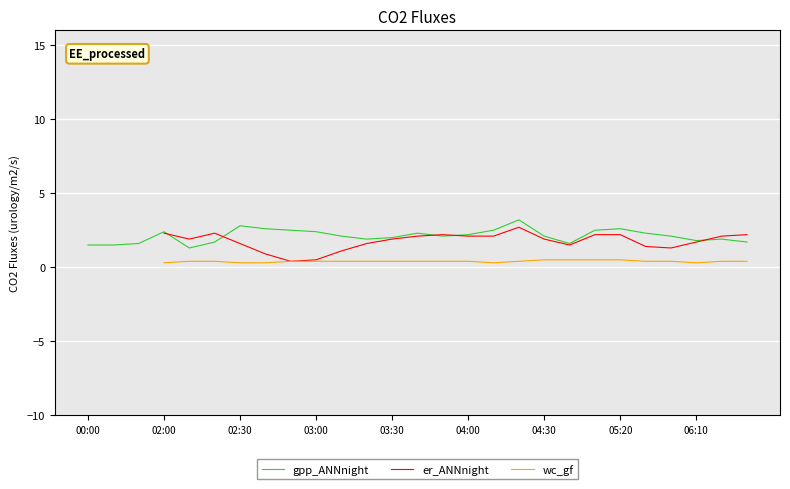

The gpp_ANNnight series shows 2.9 at 26. True or false?

False